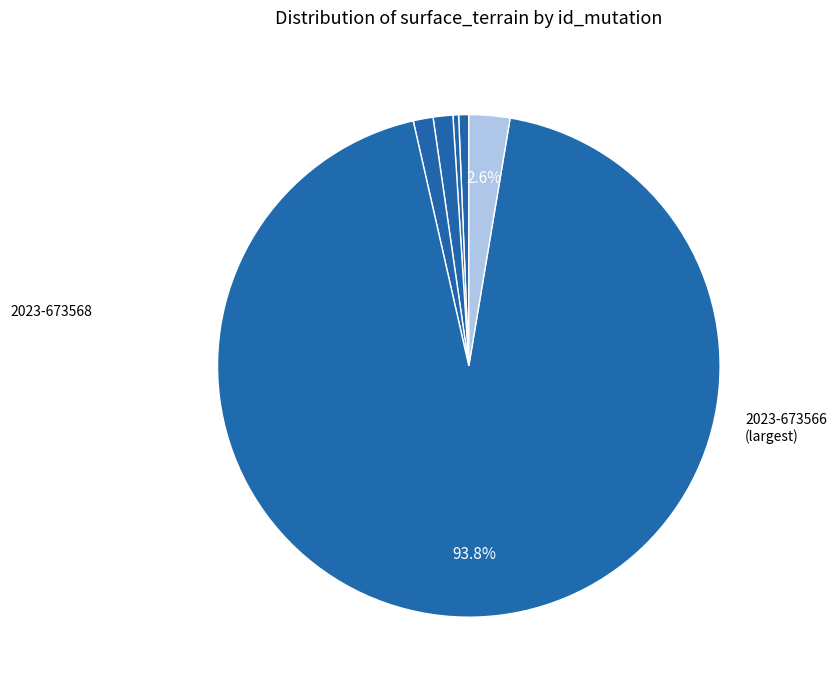

How many slices are in this pie chart?

6